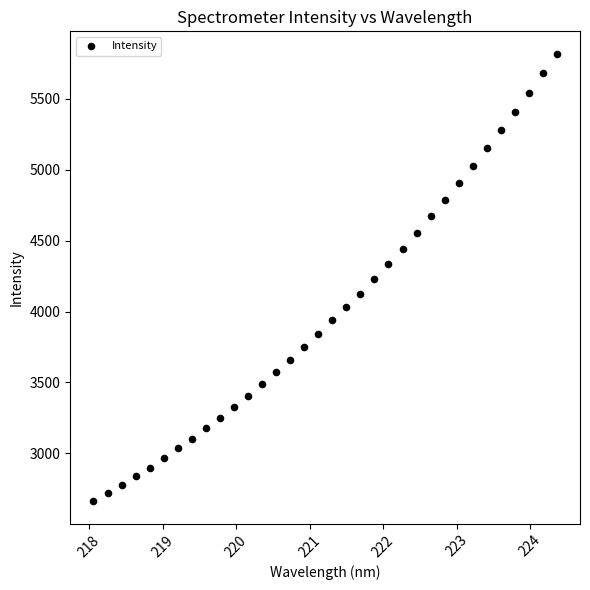

What is the range of X values (max minus min)?

6.3